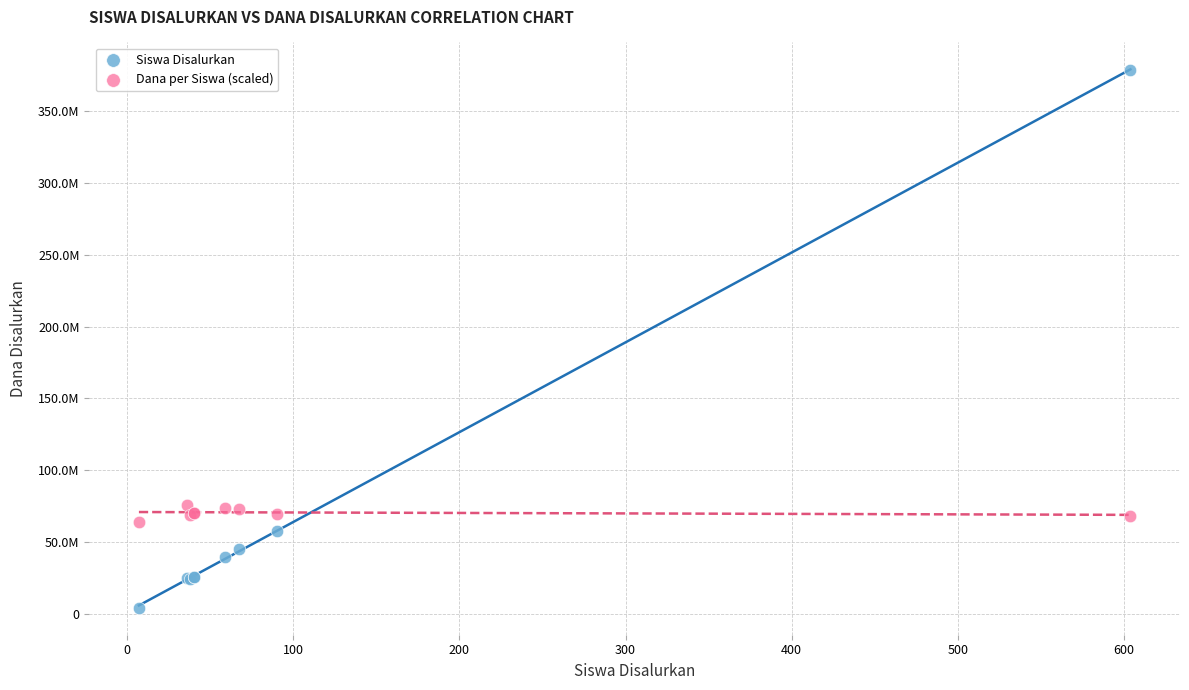

Which series contains the highest Y value?

Siswa Disalurkan